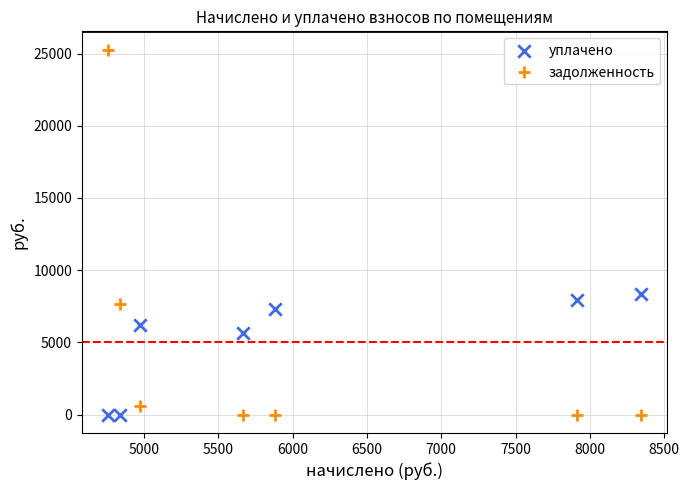

Across all data points, what is the range of X values (max minus min)?

3578.9